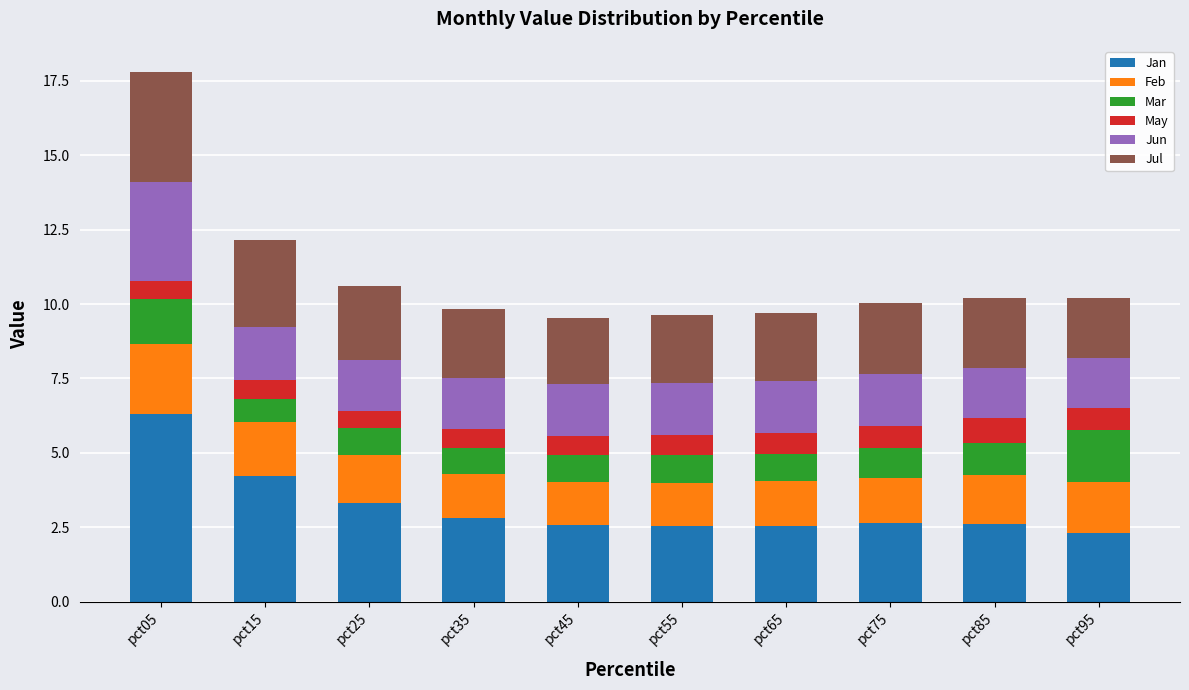

Is it true that Jan equals 6.3 at pct05?

True